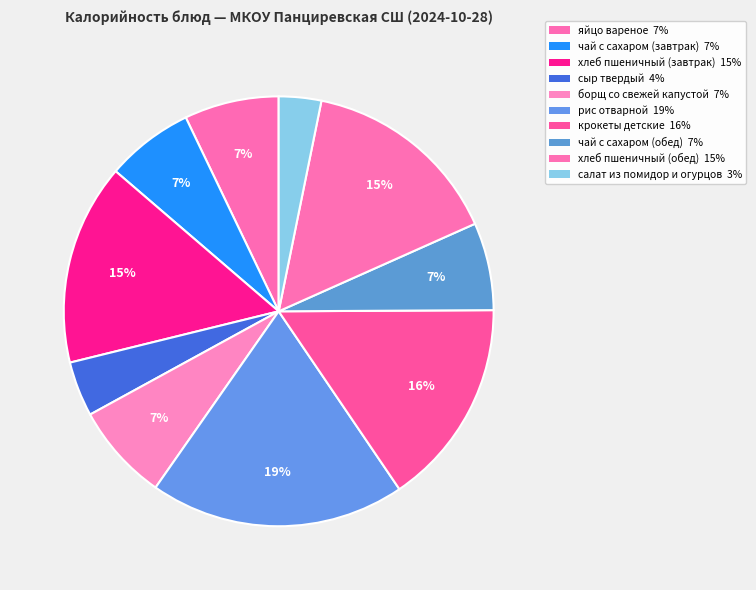

Is it true that хлеб пшеничный (обед) is 21% of the pie?

False